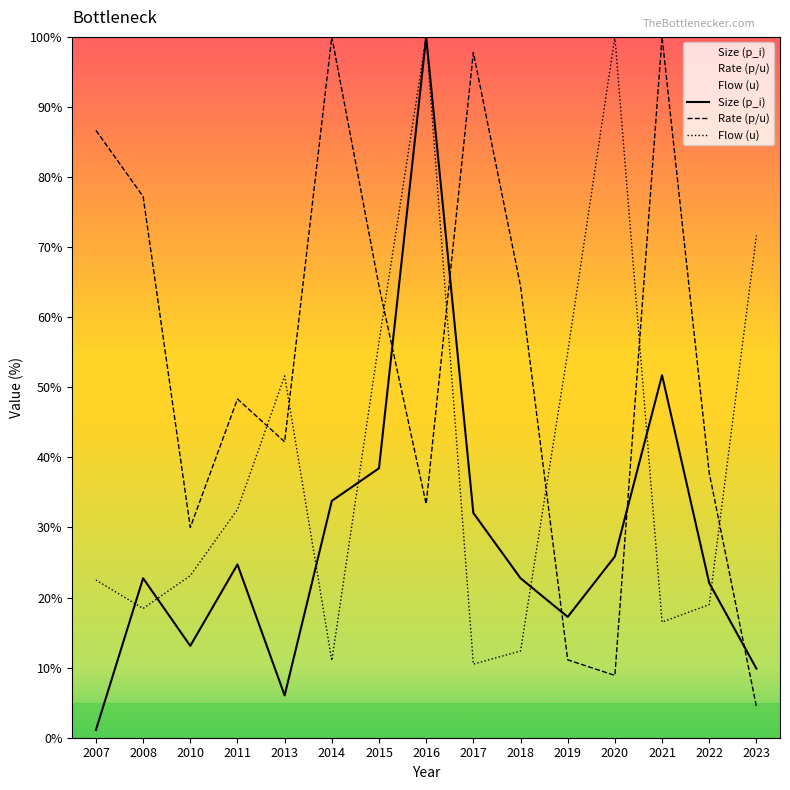

Rank the categories by Size (p_i) value from highest to lowest.

2016, 2021, 2015, 2014, 2017, 2020, 2011, 2008, 2018, 2022, 2019, 2010, 2023, 2013, 2007